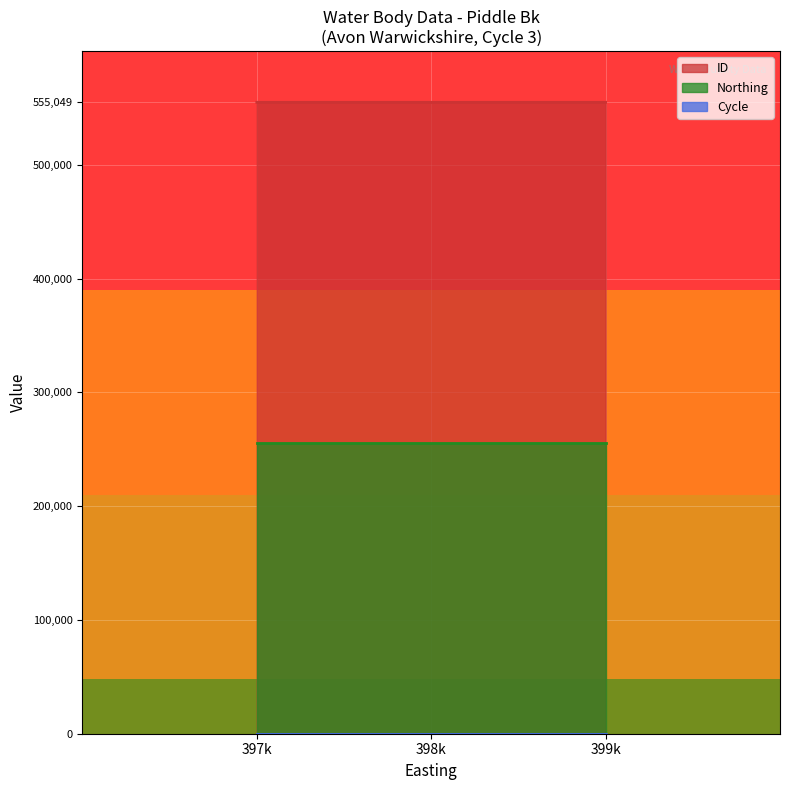

Rank the series by their average value, from lowest to highest.

Cycle, Northing, ID